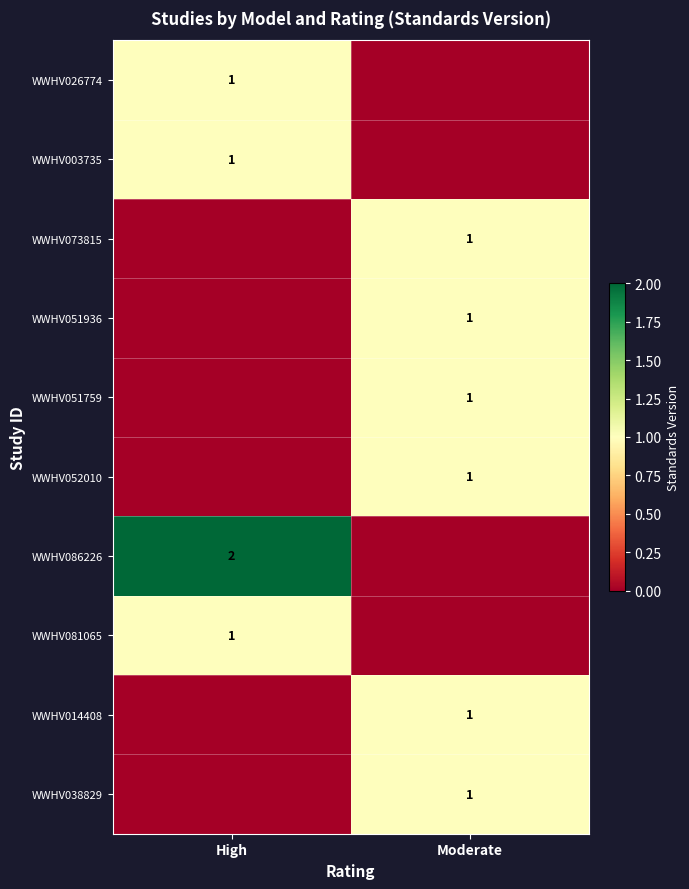

True or false: WWHV038829 has a value of 0 at Moderate.

False